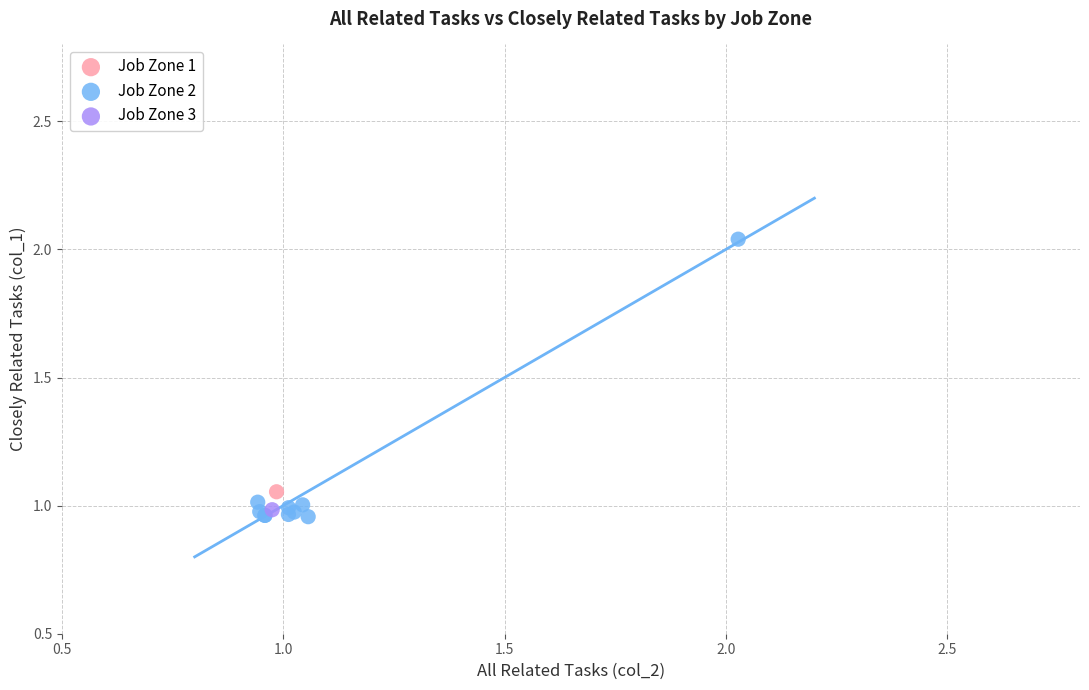

What are all the series names shown in the legend?

Job Zone 1, Job Zone 2, Job Zone 3